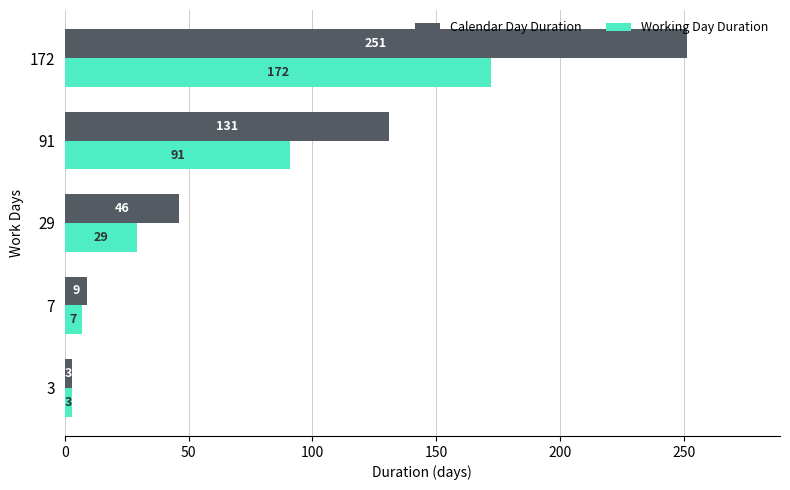

Count the number of data series in this chart.

2